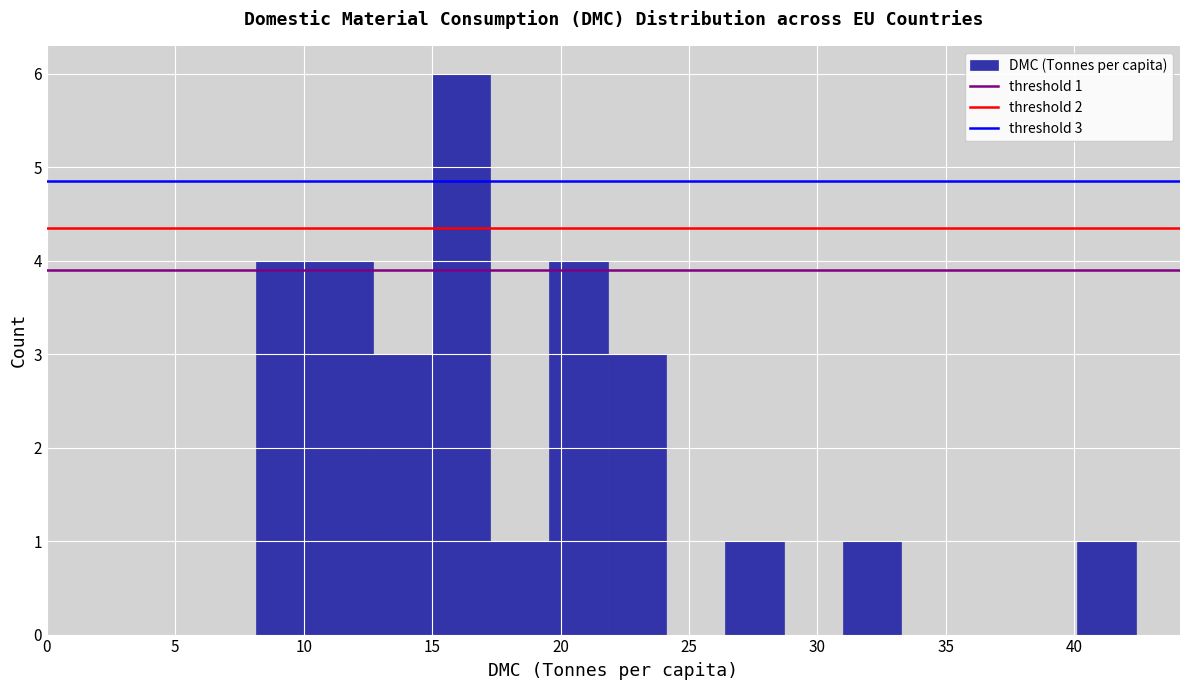

Over which range of the x-axis is the bar tallest?

15.0 to 17.5